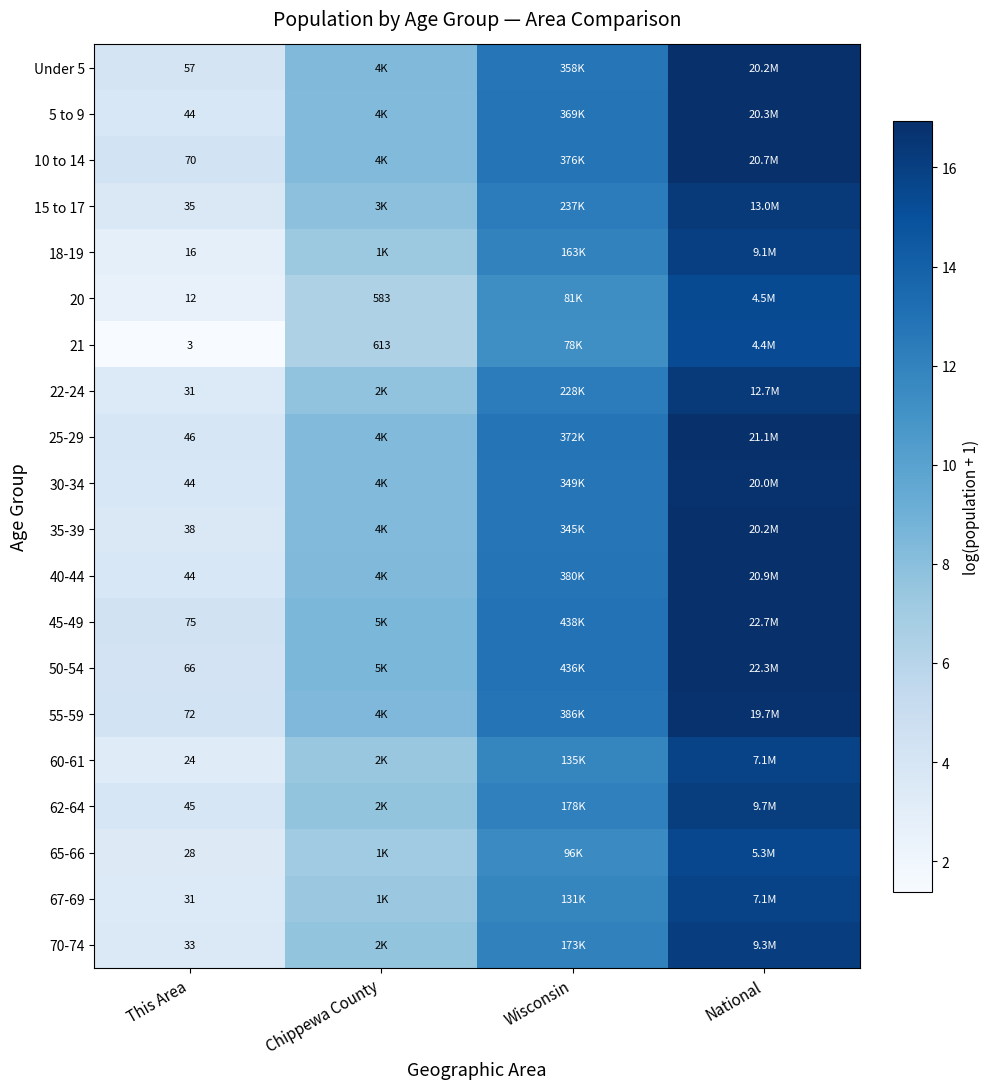

Is the value of 30-34 at This Area greater than the value of 65-66 at Wisconsin?

No